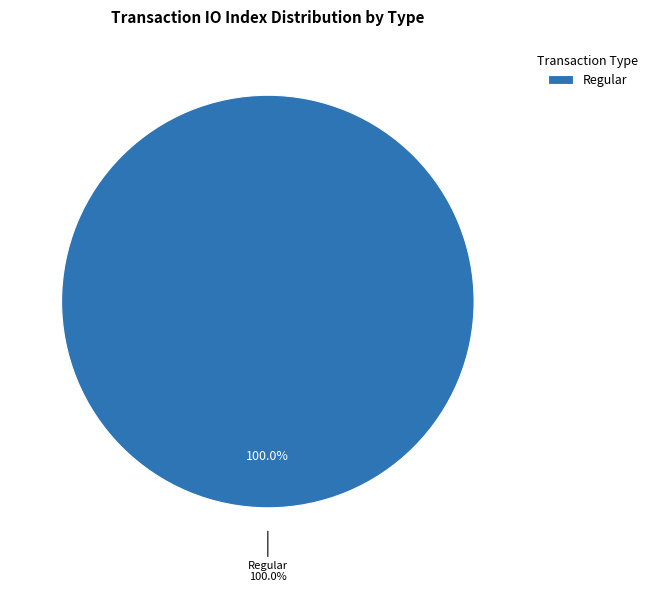

What percentage is the Regular (io_index=44) slice, to the nearest percent?

100%